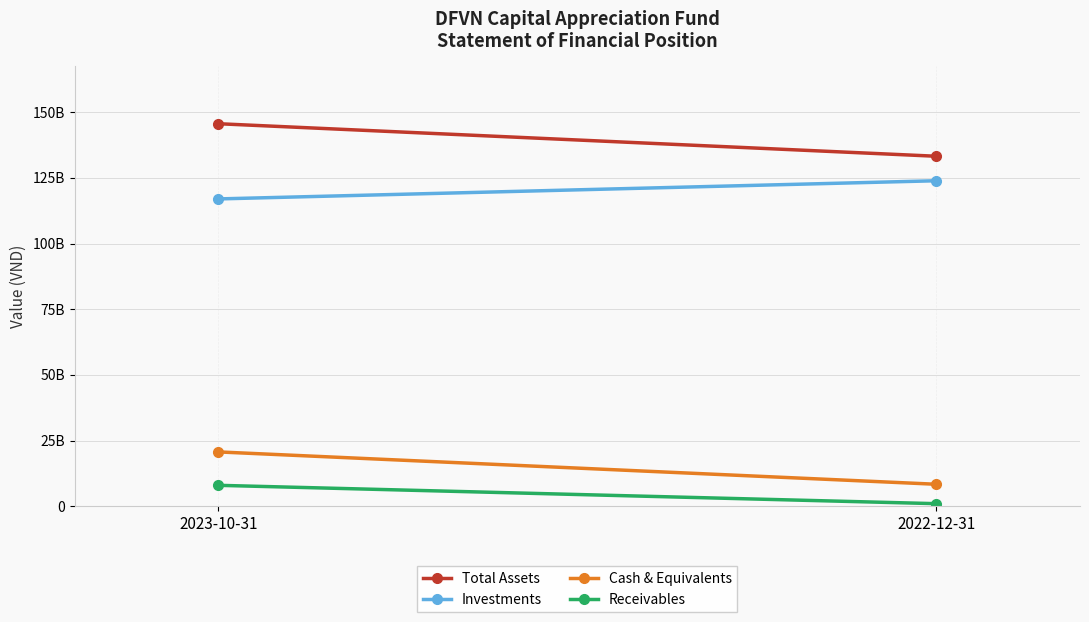

What is the minimum value for Investments?

116976985600